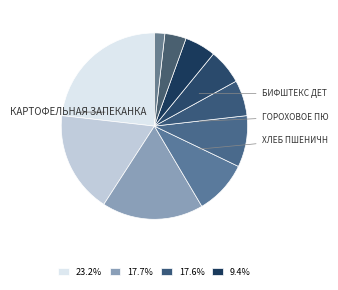

How many segments does this pie chart have?

10